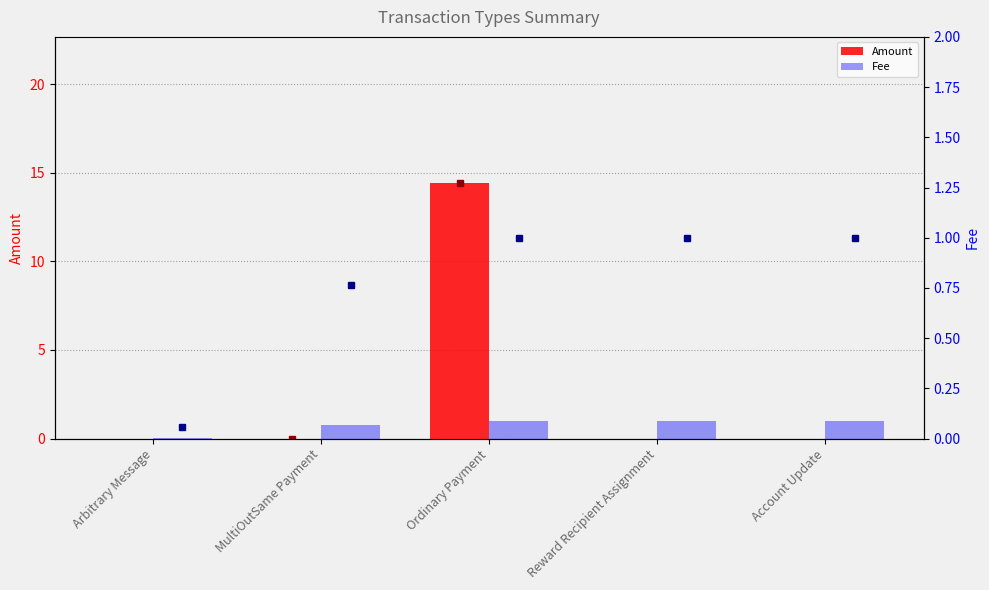

What is the difference between the maximum and minimum values in the Fee series?

0.9